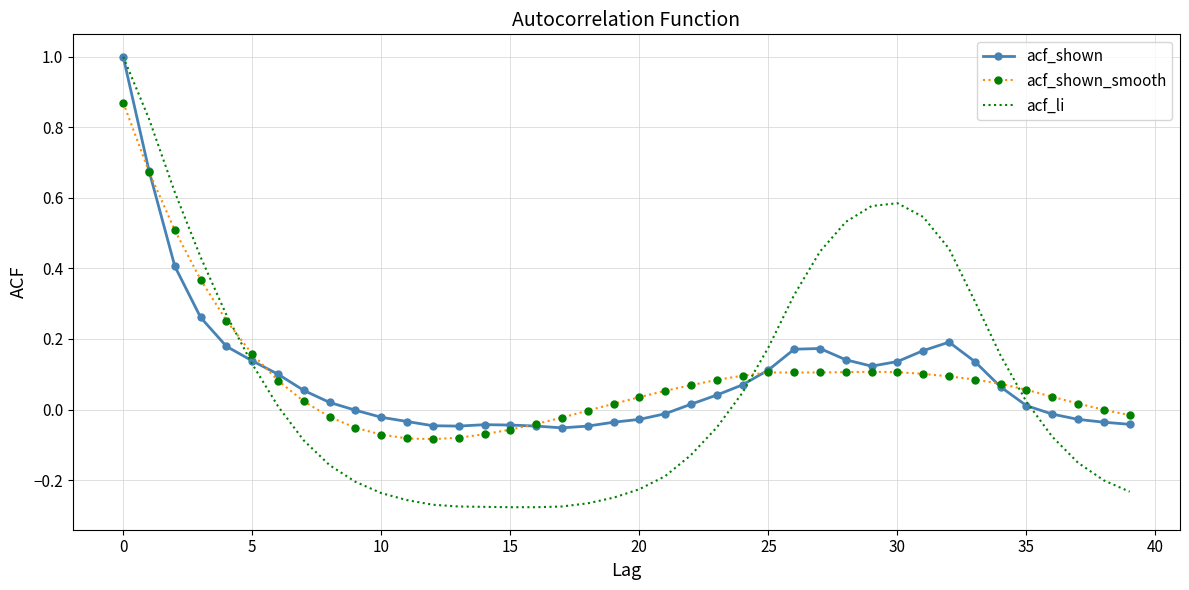

Which series has the widest spread of values?

acf_li